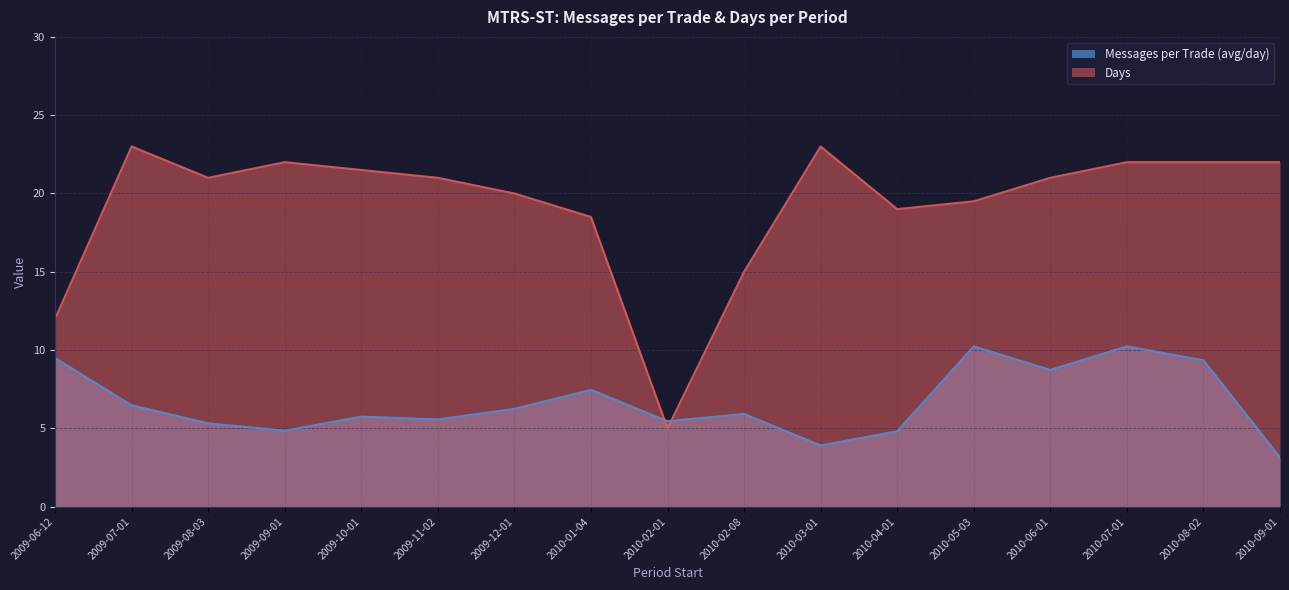

What is the label of the 17th point from the left?

2010-09-01